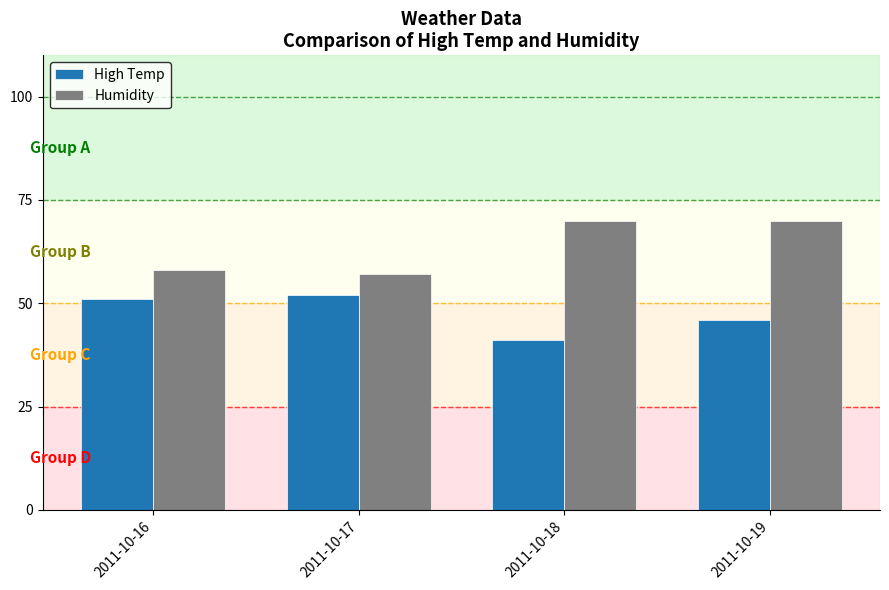

Reading right to left, what are all the values shown in this chart?

High Temp: 2011-10-19=46	2011-10-18=41	2011-10-17=52	2011-10-16=51
Humidity: 2011-10-19=70	2011-10-18=70	2011-10-17=57	2011-10-16=58